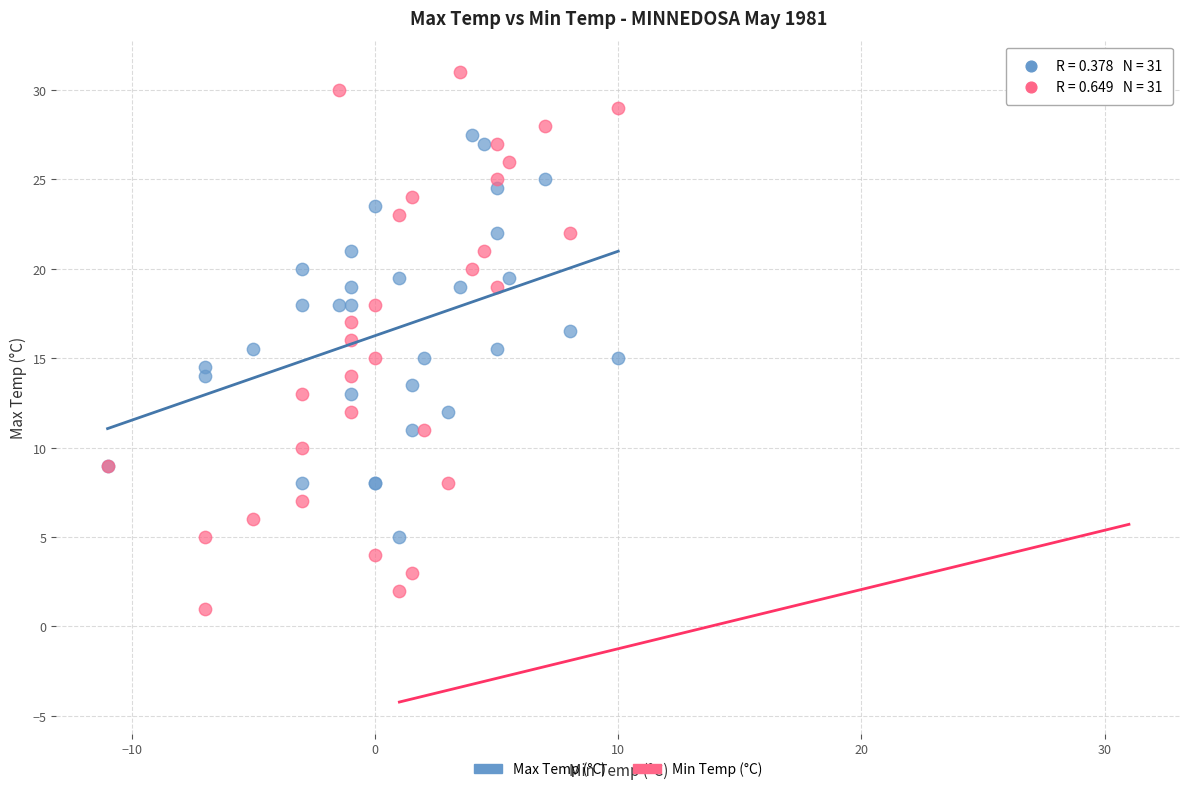

Which series has the largest Y range (max minus min)?

Min Temp (°C)